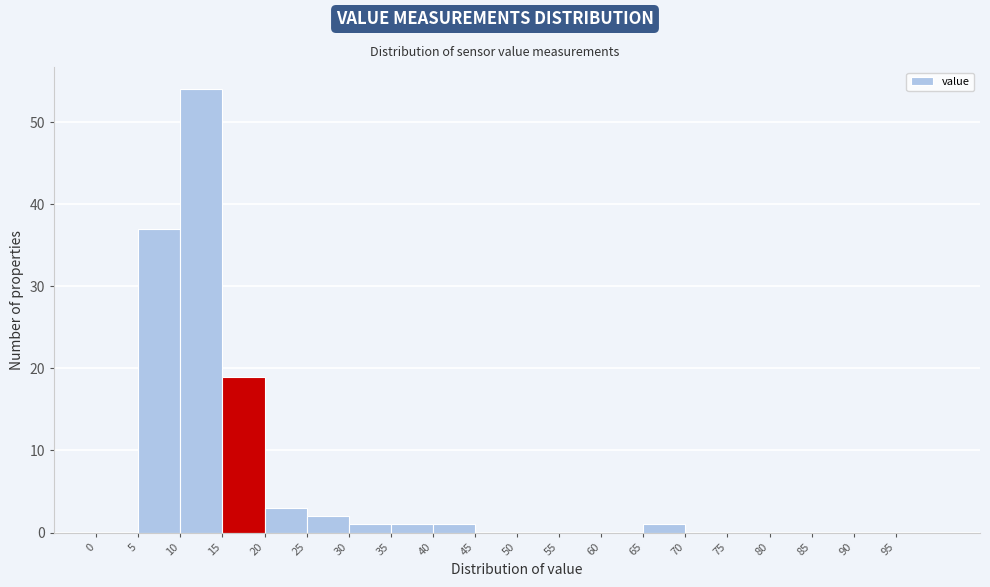

Which range on the x-axis has the tallest bar?

10 to 15